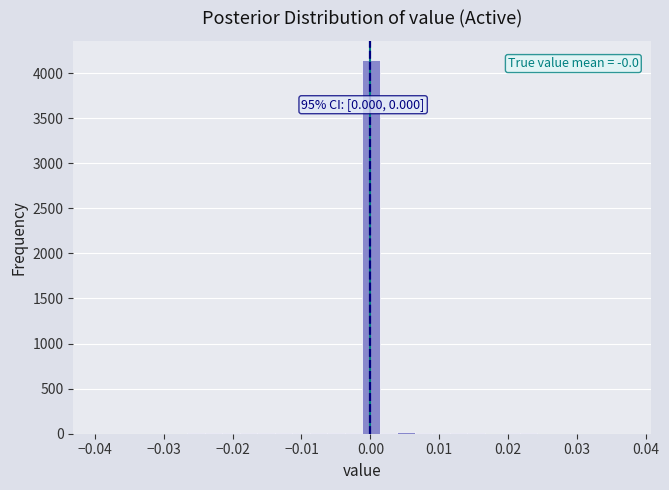

Around what value on the x-axis is the tallest bar? Give the approximate position of its centre, as read against the axis.

0.000